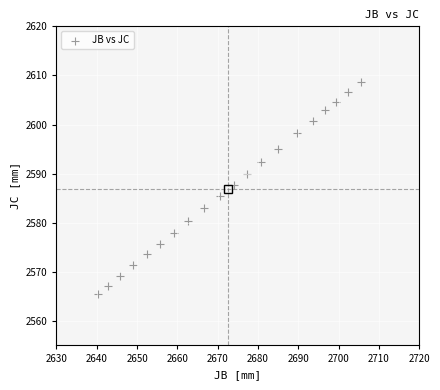

What Y value in the scatter plot is closest to 2587?

2587.7